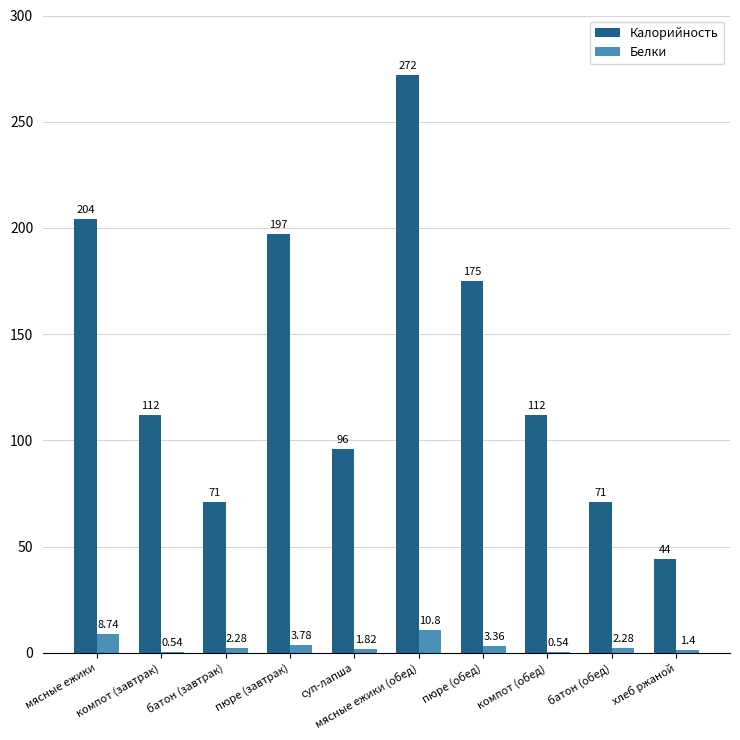

What is the total value across all series at компот (обед)?

112.5